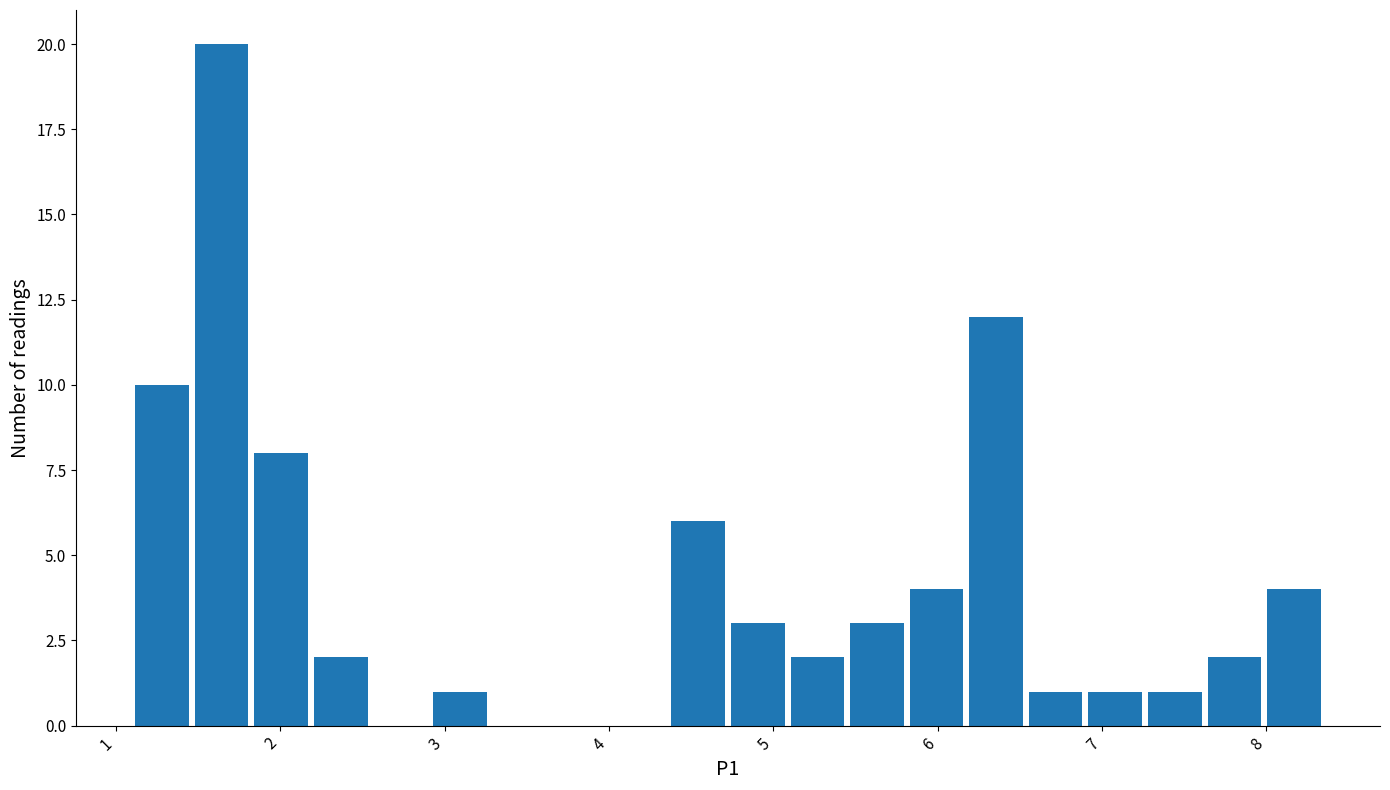

Read against the x-axis, roughly where is the centre of the tallest bar?

1.6